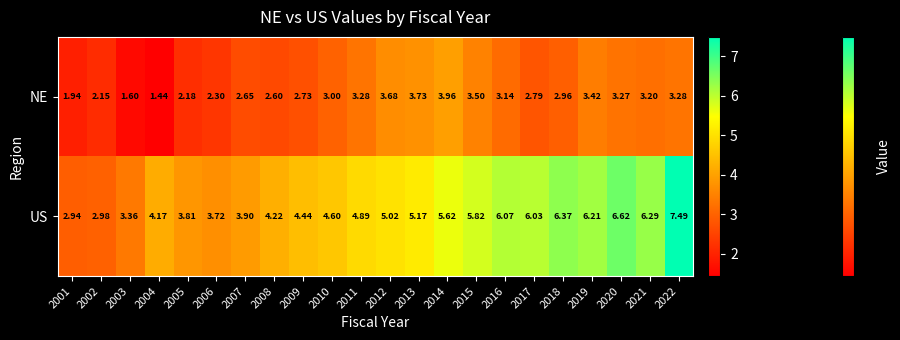

Which series has the largest range (max minus min)?

US